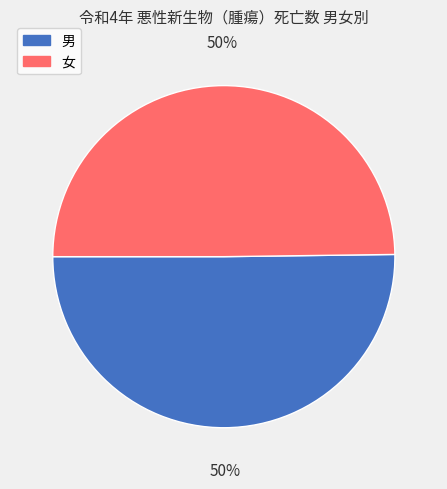

Count the number of slices in the pie.

2